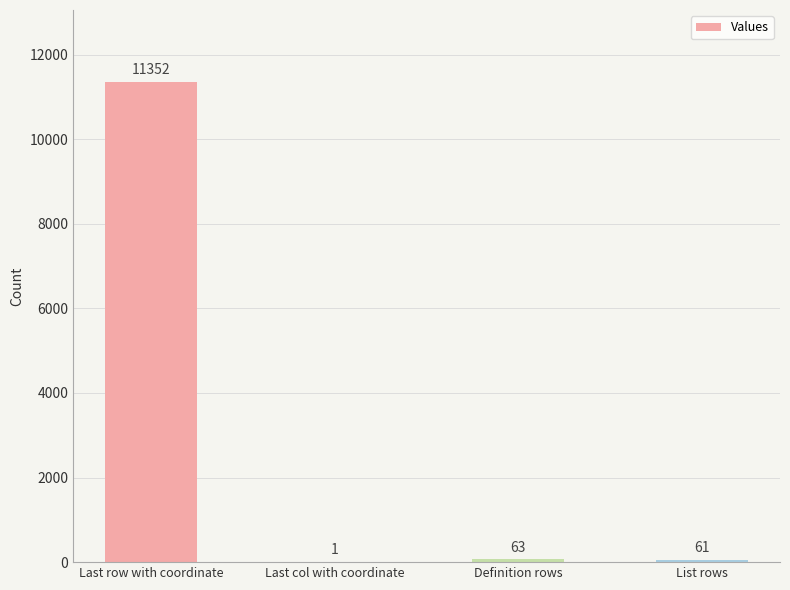

At which category does the chart reach its peak across all series?

Last row with coordinate